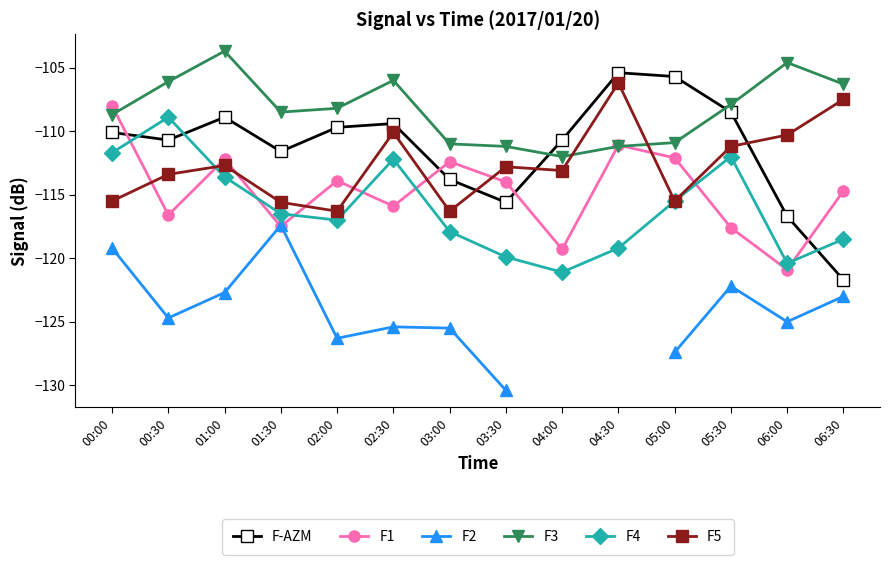

How many distinct data groups are displayed?

6